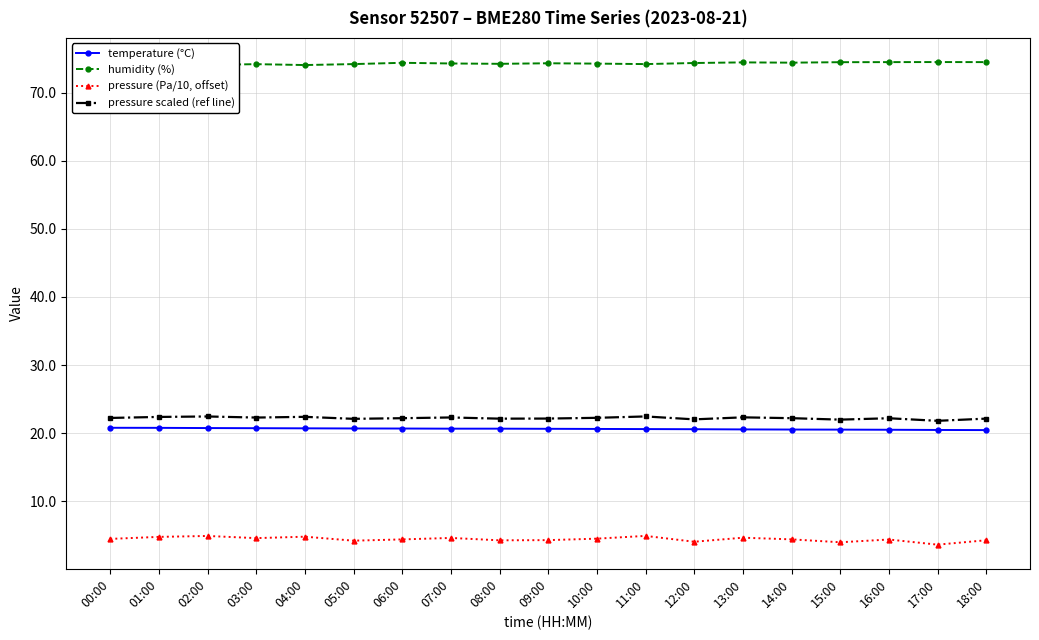

Which category has the highest value in the pressure (Pa/10, offset) series?

11:00